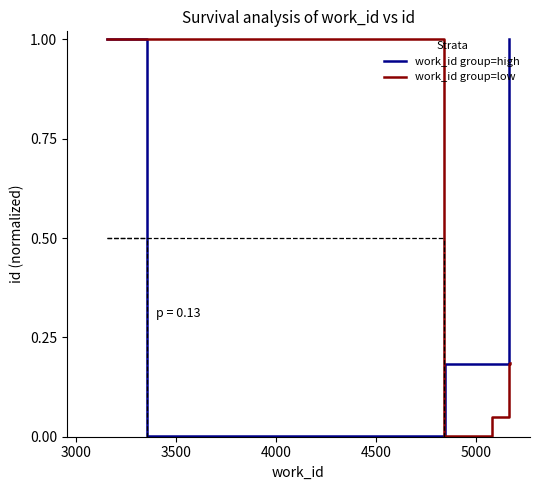

What is the maximum value for work_id group=high?

1.0